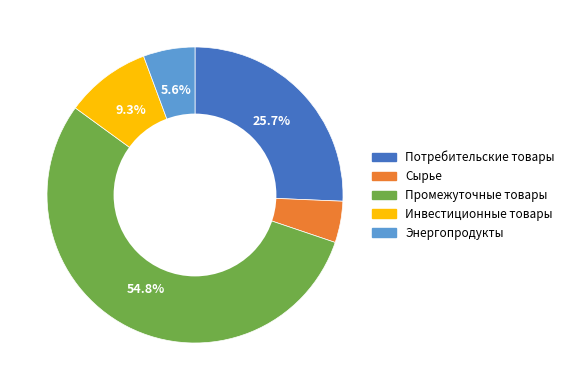

Which slice is the smallest?

Сырье